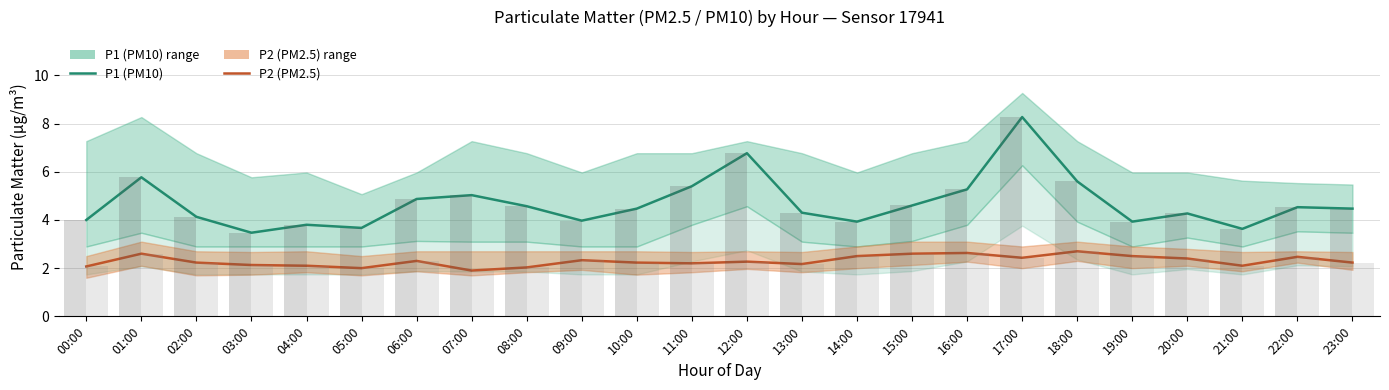

How many categories are shown in the chart?

24